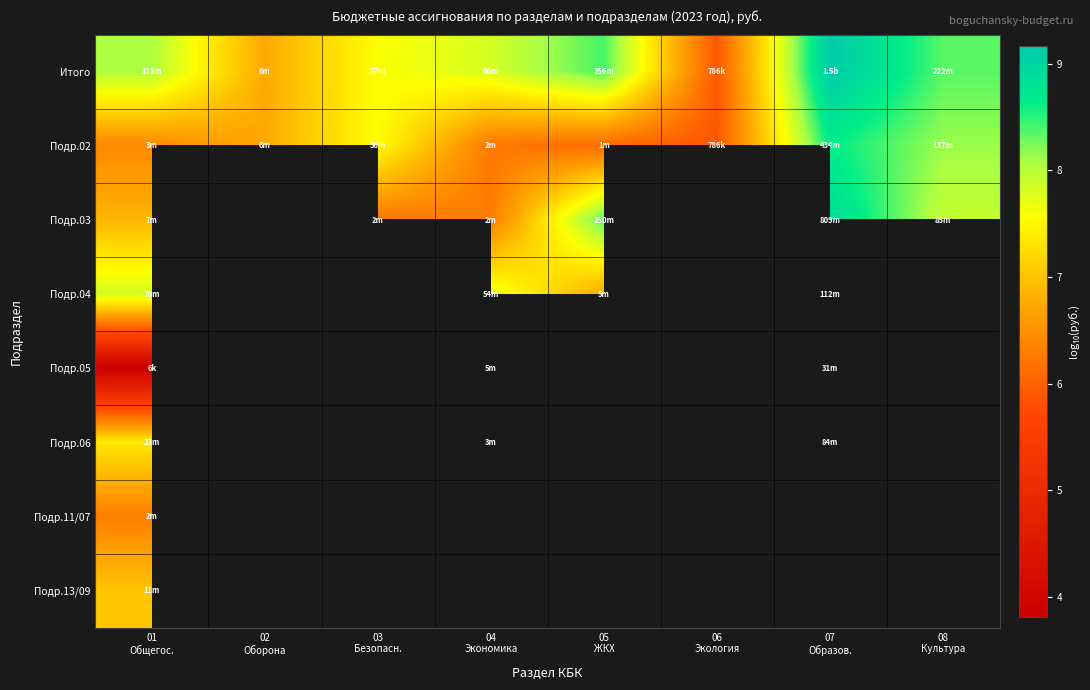

Is the value of Подр.03 at 05 ЖКХ greater than the value of Подр.06 at 07 Образов.?

Yes